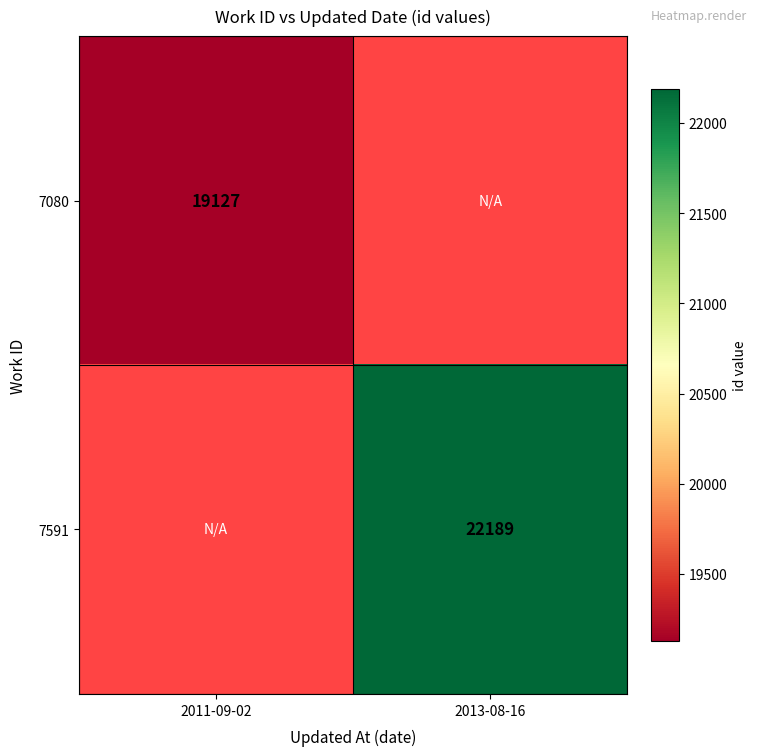

True or false: 7591 has a value of 22189 at 2013-08-16.

True